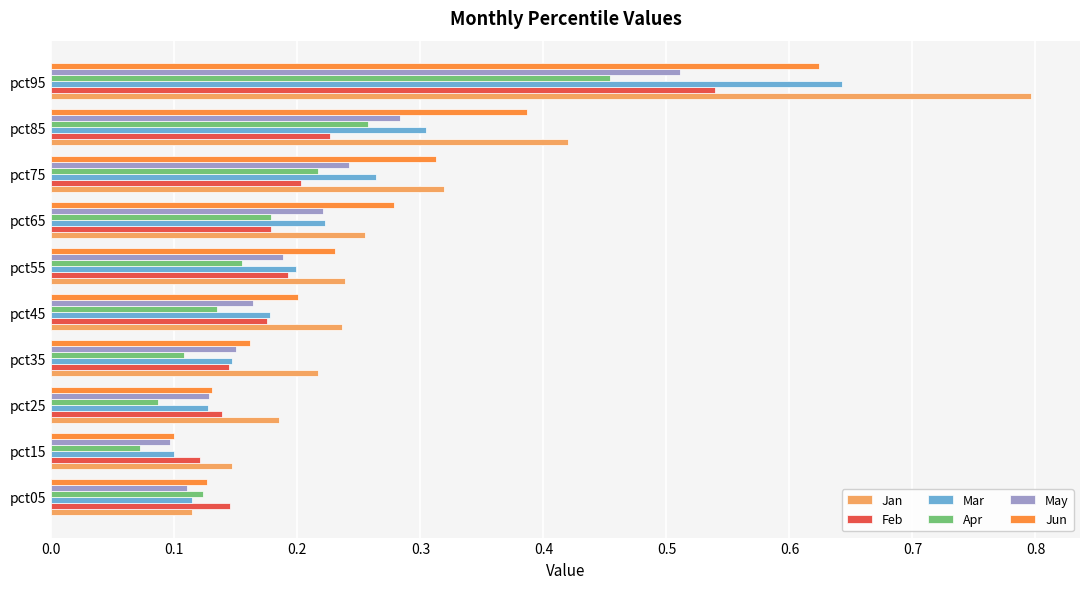

At which label does Mar reach its peak?

pct95